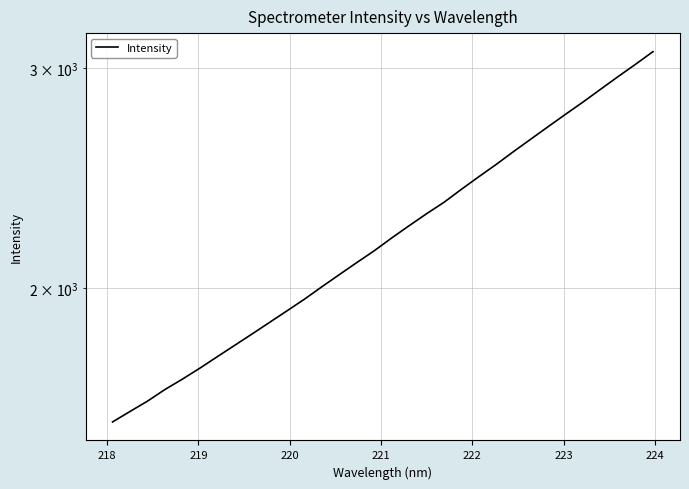

What is the value of the 19th point from the left?

2293.2